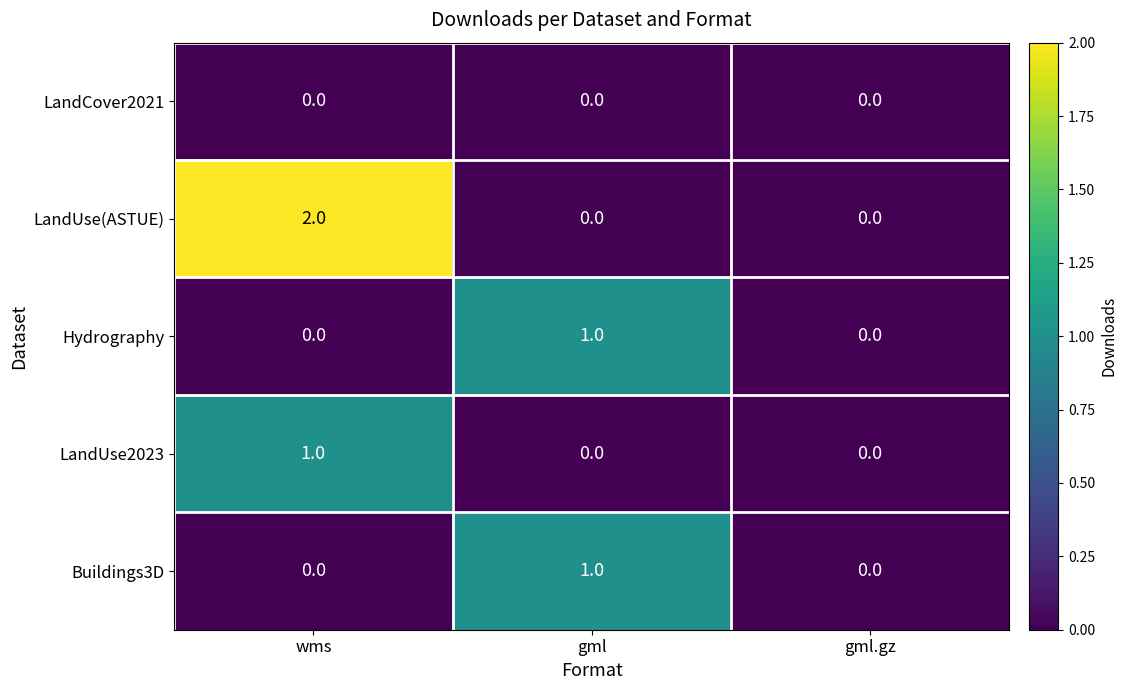

Which category has the highest value in the Buildings3D series?

gml